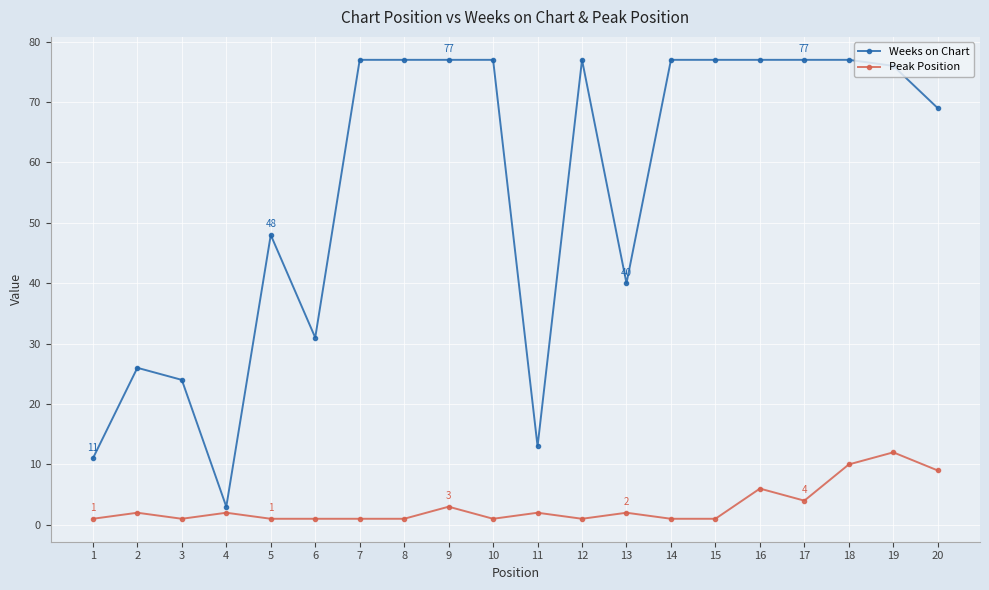

What is the value of the Peak Position point at the 10th from the left?

1